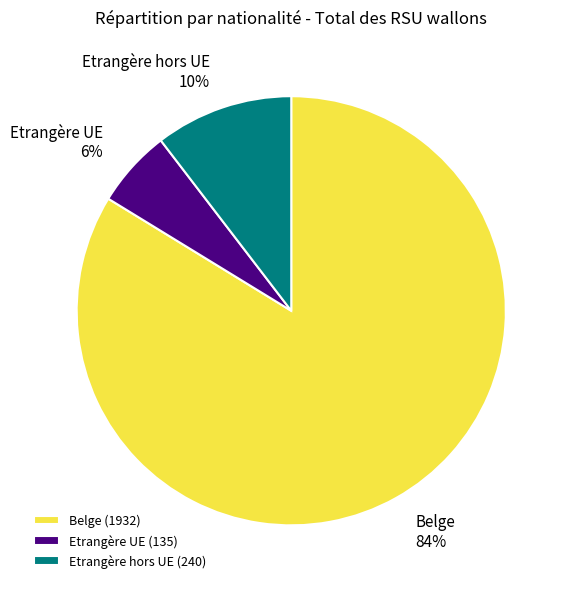

To the nearest percent, what is the combined percentage of Etrangère hors UE and Belge?

94%